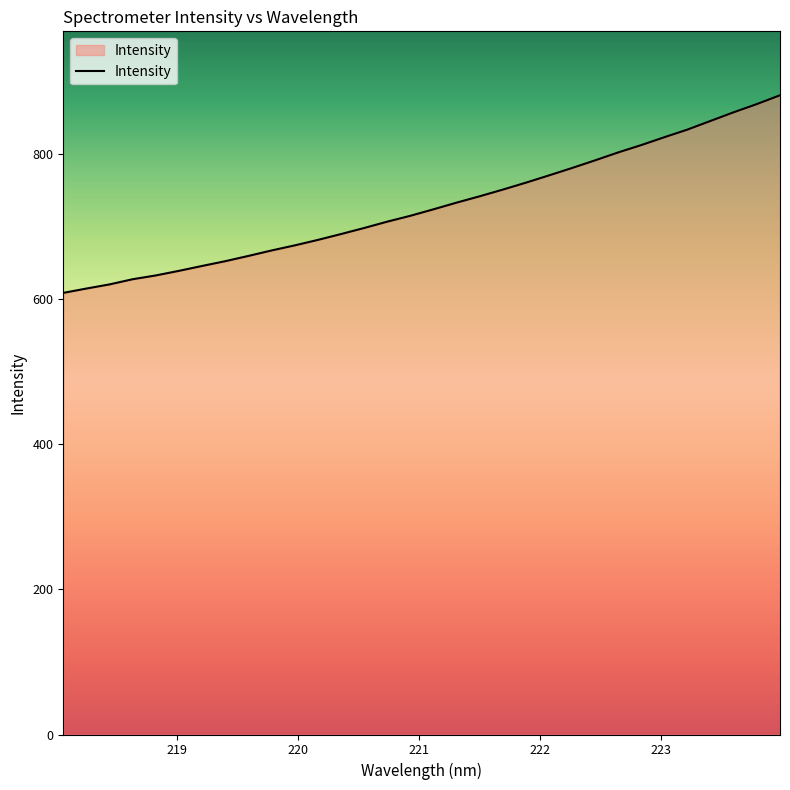

Does the chart display data point markers on the line(s)?

No